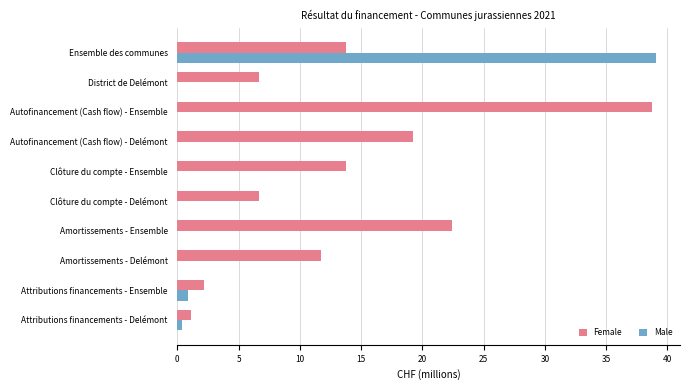

True or false: Male has a value of 18.2 at Amortissements - Ensemble.

False